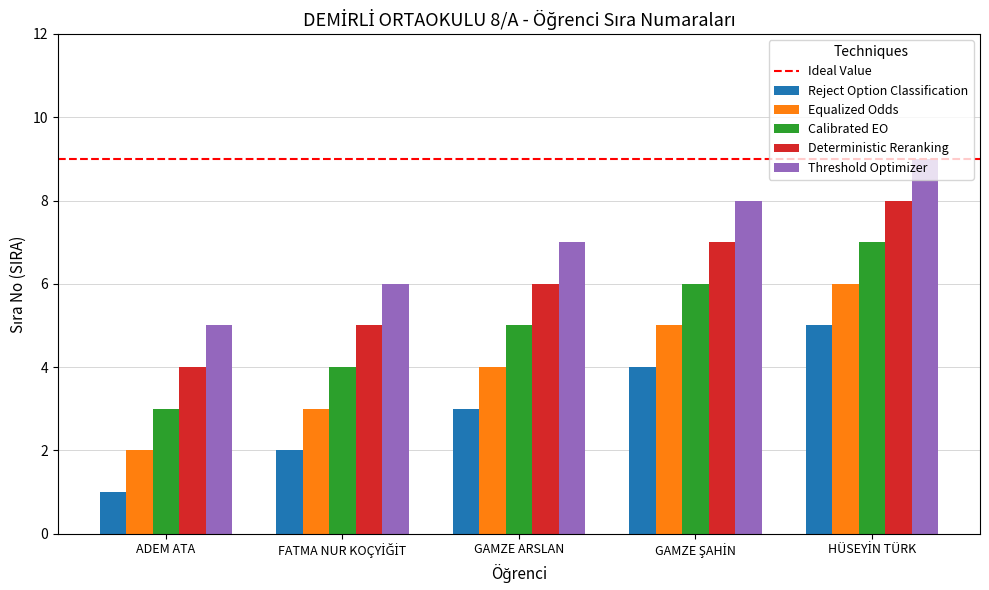

What is the difference between the highest and lowest values at GAMZE ARSLAN?

4